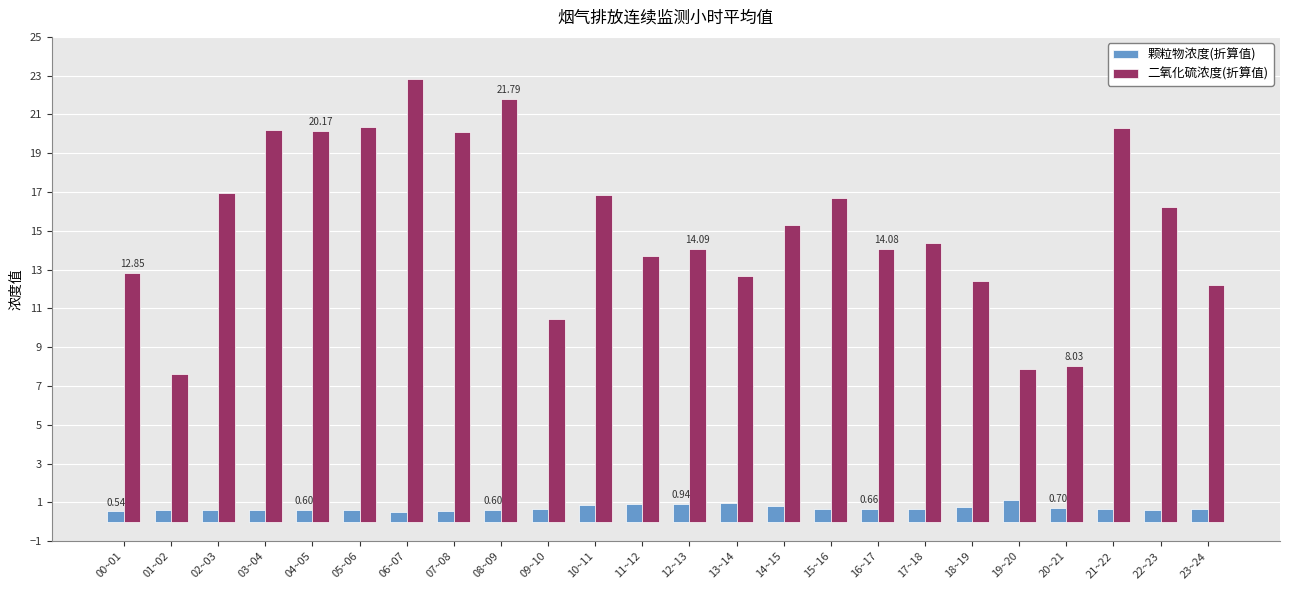

Which series changed the most between 04~05 and 19~20?

二氧化硫浓度(折算值)